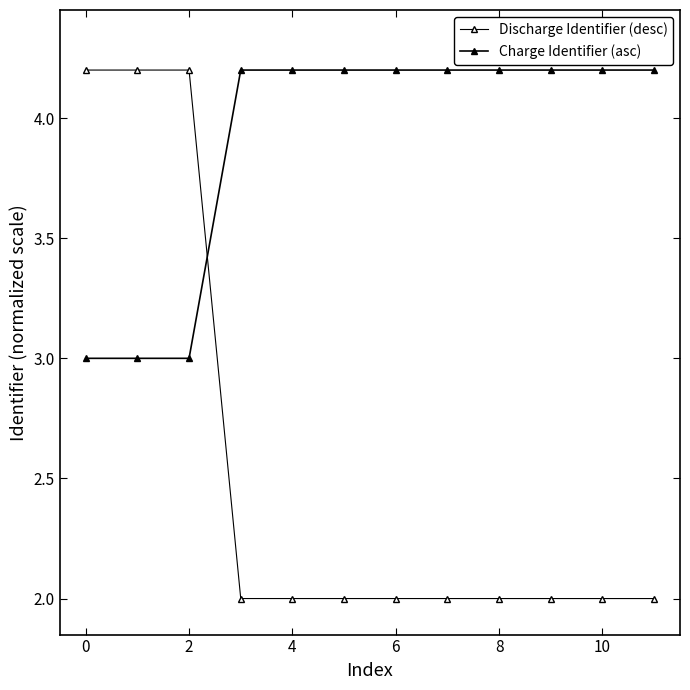

Count the number of categories in the chart.

12